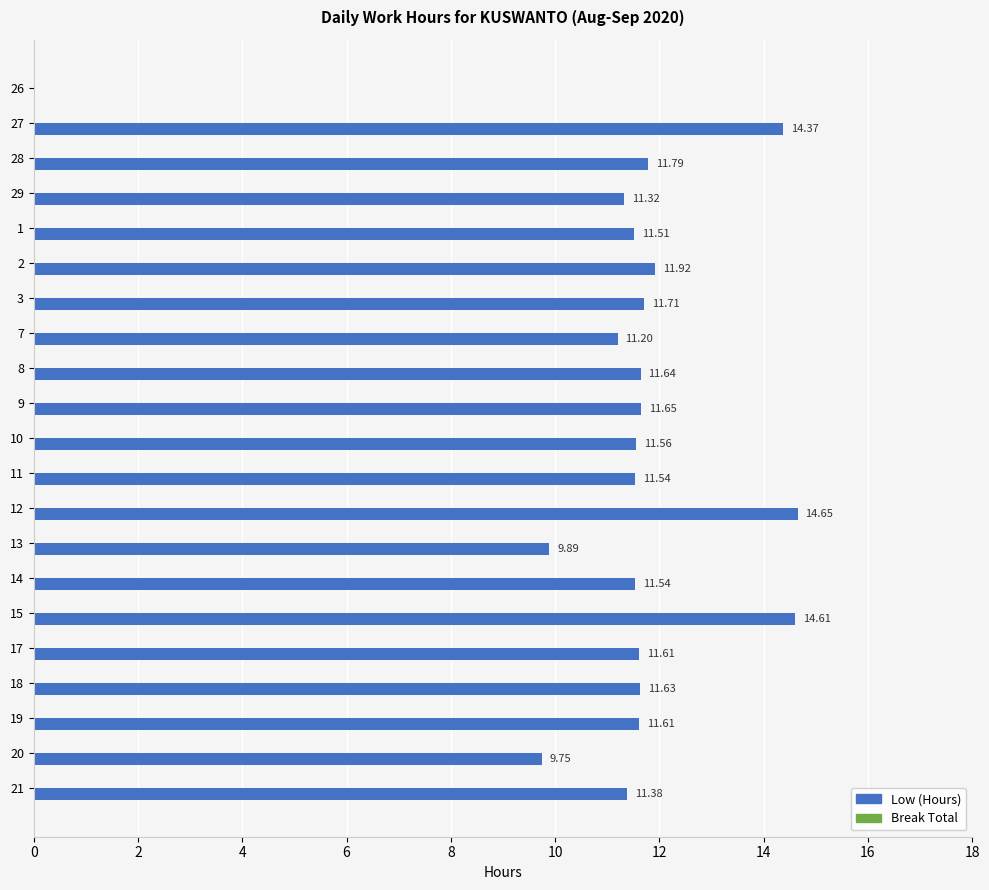

What is the sum of the values at 10 and 8?

23.2